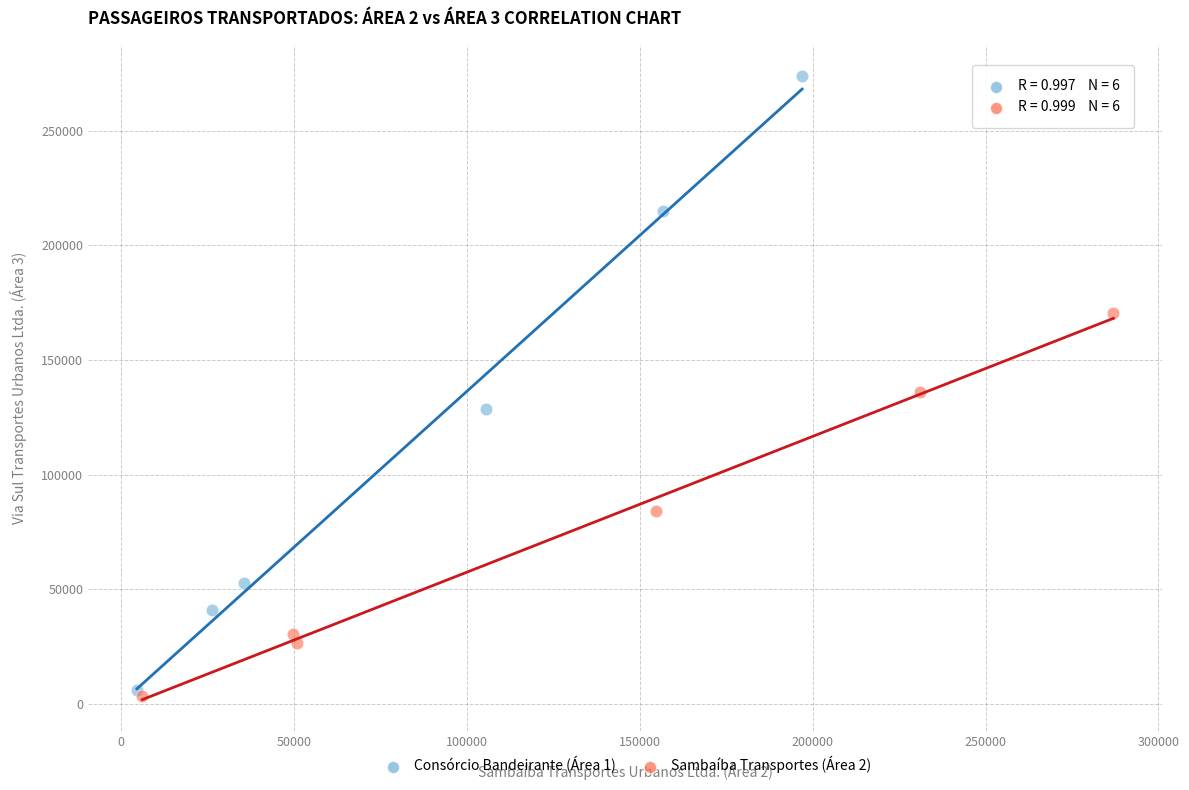

Which series reaches the maximum Y coordinate?

Consórcio Bandeirante (Área 1)